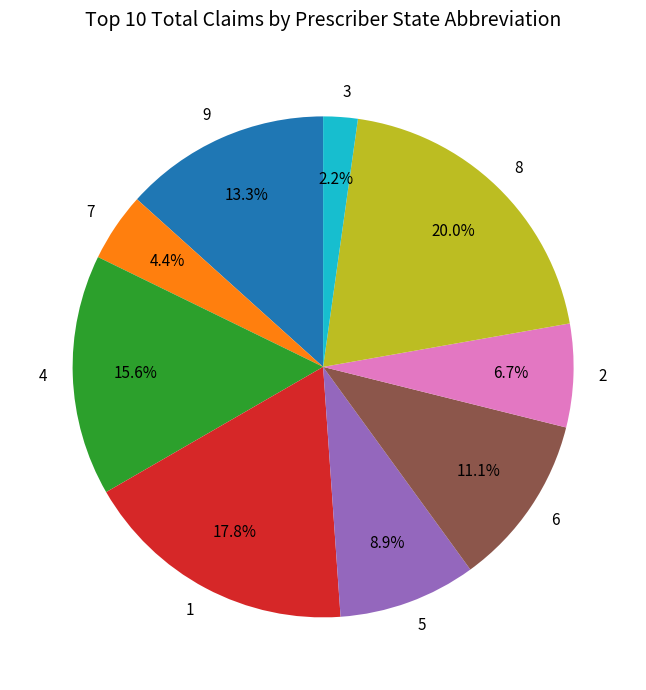

How much of the chart is everything except 4?

84.4%